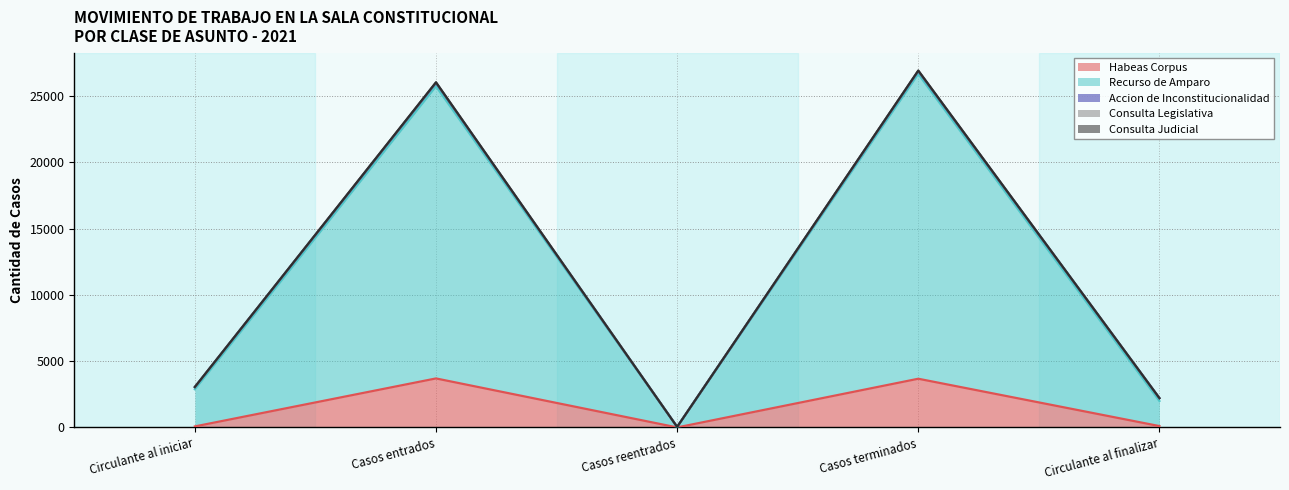

What is the approximate value of Consulta Legislativa at Circulante al iniciar, to the nearest 10?

3050